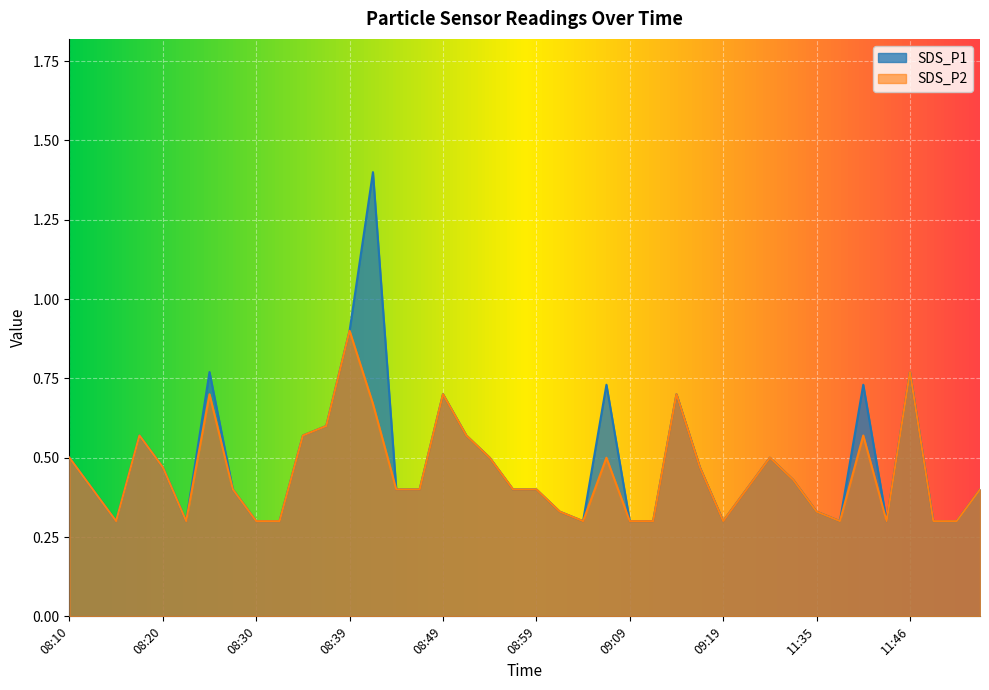

Where is the first local minimum for SDS_P2?

08:15